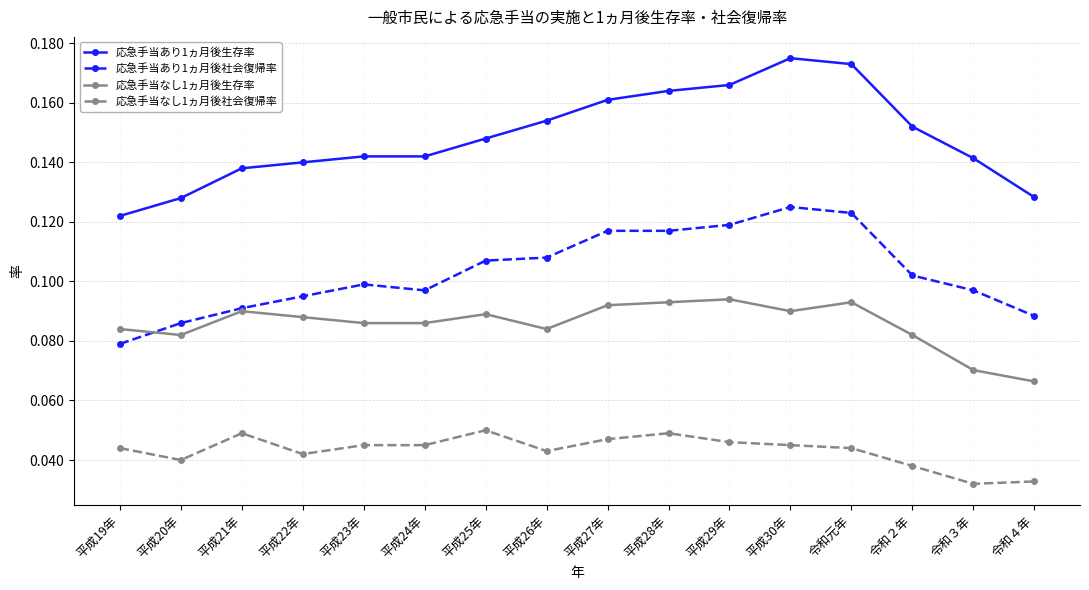

What is the total value across all series at 平成23年?

0.4